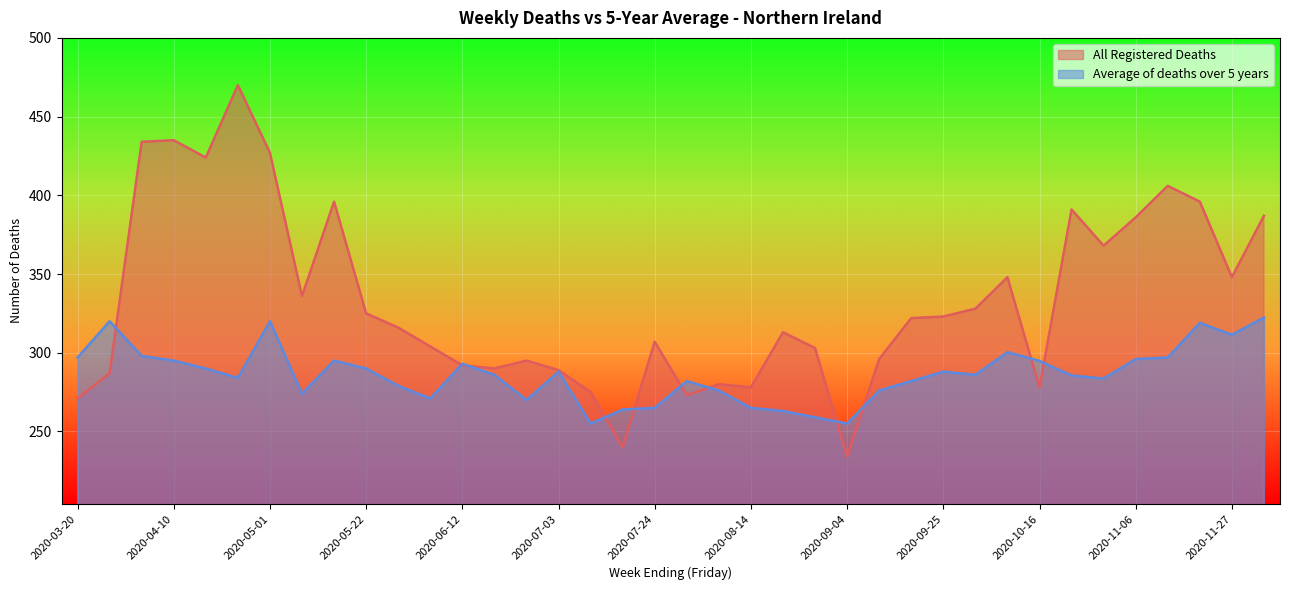

List the series in order of their overall mean, lowest first.

Average of deaths over 5 years, All Registered Deaths